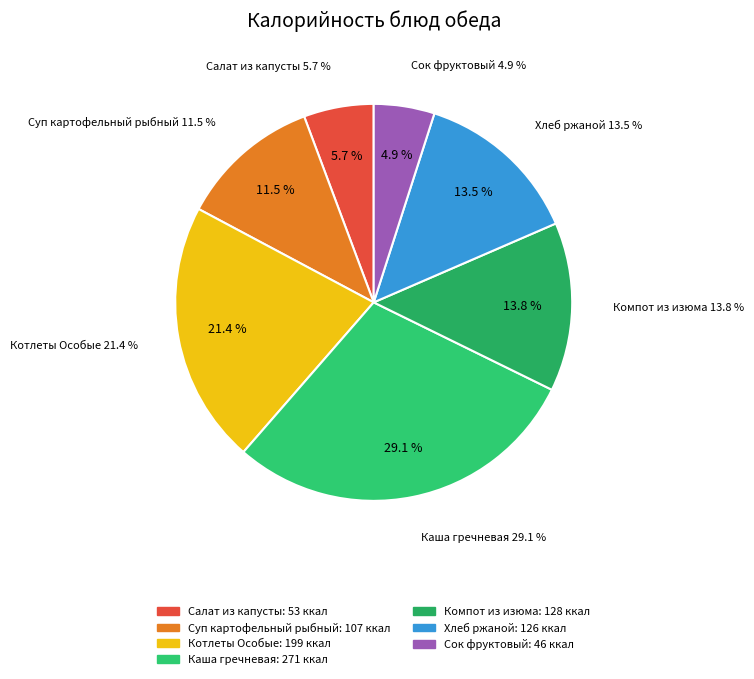

The Котлеты Особые slice represents 8% of the pie. True or false?

False